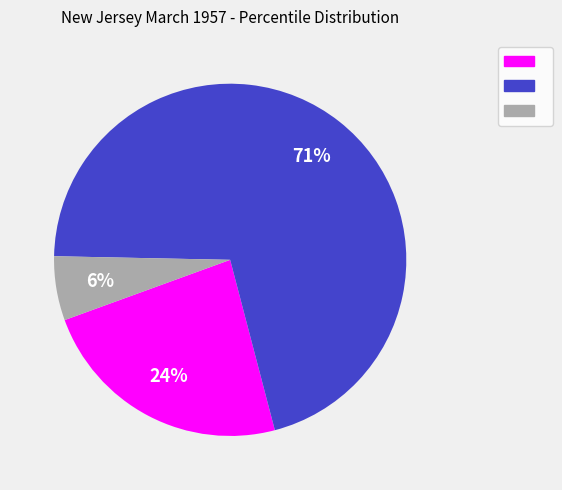

Is there any slice that represents more than half of the pie?

Yes